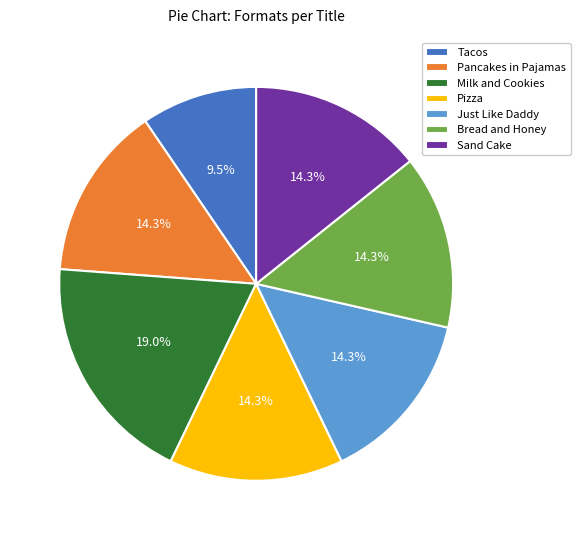

To the nearest percent, what percentage of the pie is Sand Cake?

14%